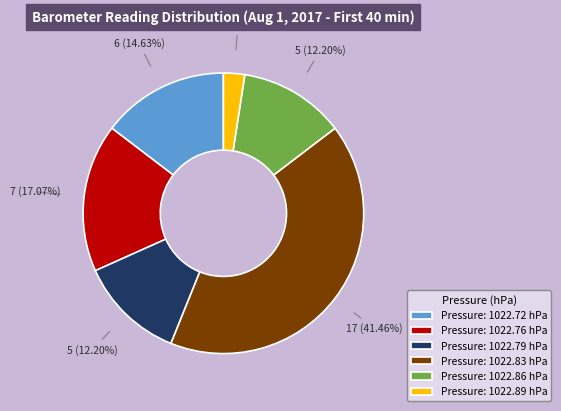

Between Pressure: 1022.79 hPa and Pressure: 1022.72 hPa, which is larger?

Pressure: 1022.72 hPa